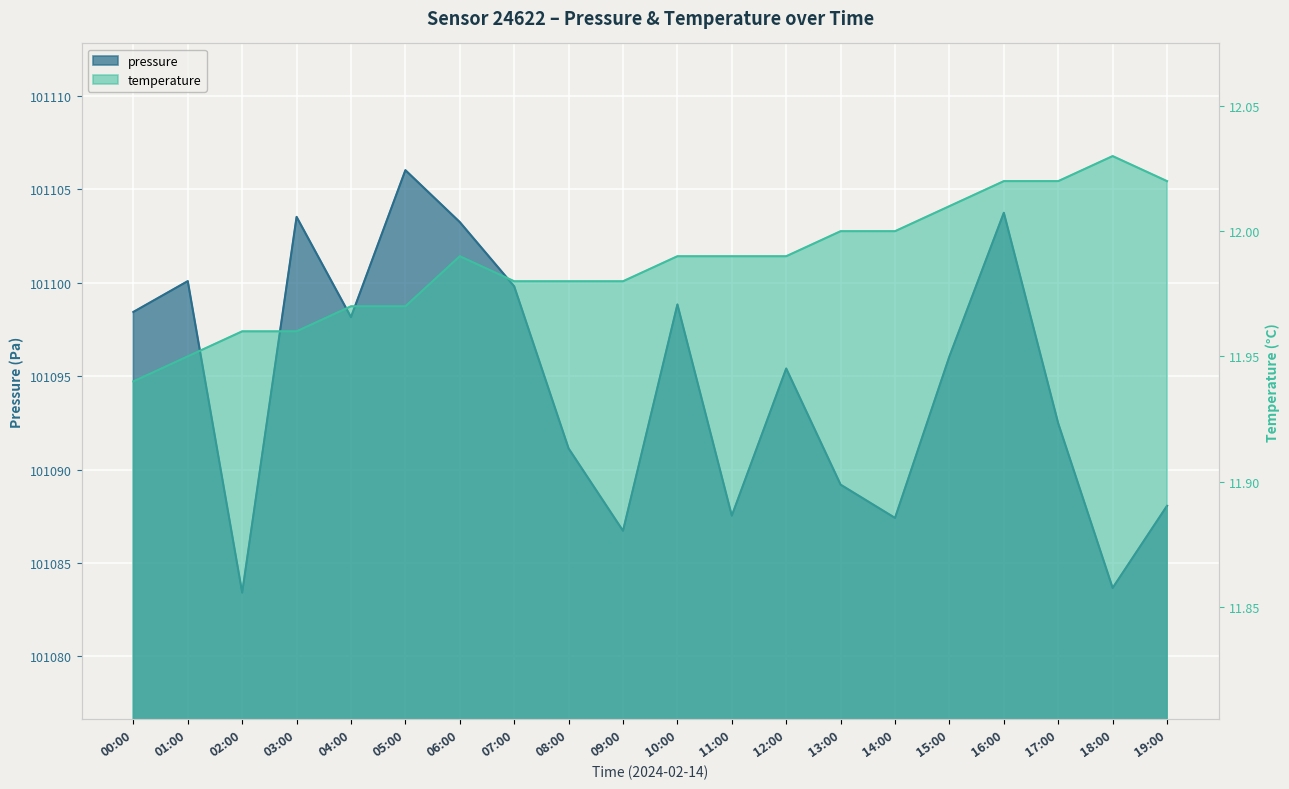

Reading right to left, what are all the values shown in this chart?

pressure: 19:00=101088.1	18:00=101083.7	17:00=101092.5	16:00=101103.8	15:00=101096.1	14:00=101087.4	13:00=101089.2	12:00=101095.4	11:00=101087.5	10:00=101098.8	09:00=101086.7	08:00=101091.1	07:00=101099.8	06:00=101103.2	05:00=101106.0	04:00=101098.2	03:00=101103.5	02:00=101083.4	01:00=101100.1	00:00=101098.4
temperature: 19:00=12.0	18:00=12.0	17:00=12.0	16:00=12.0	15:00=12.0	14:00=12.0	13:00=12.0	12:00=12.0	11:00=12.0	10:00=12.0	09:00=12.0	08:00=12.0	07:00=12.0	06:00=12.0	05:00=12.0	04:00=12.0	03:00=12.0	02:00=12.0	01:00=11.9	00:00=11.9